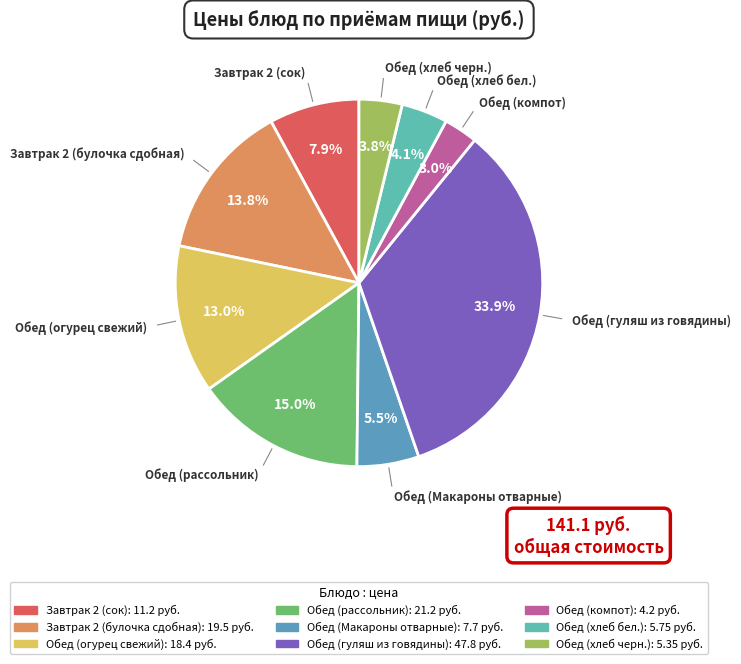

Is there any slice that represents more than half of the pie?

No